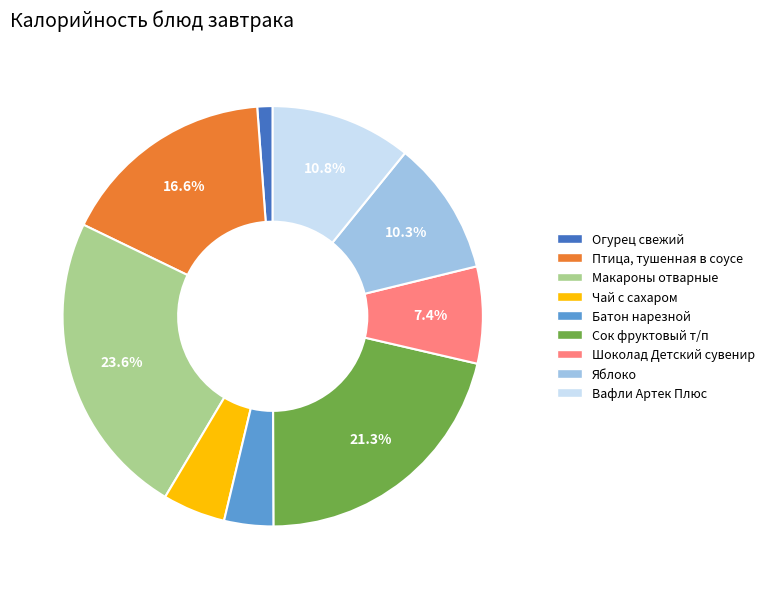

What is the smallest slice in the pie chart?

Огурец свежий